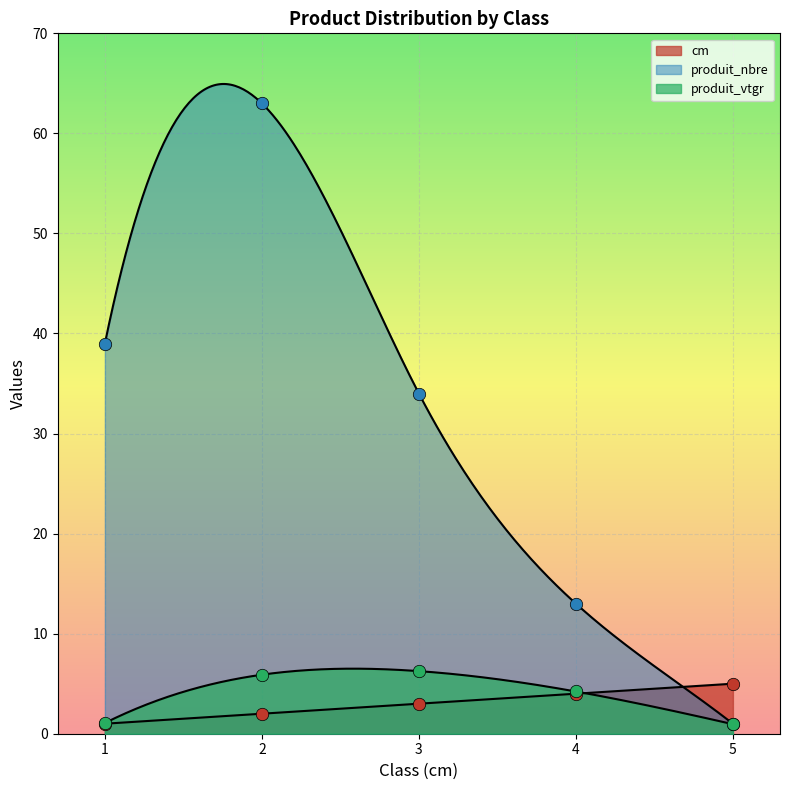

Which series contains the highest Y value?

produit_nbre